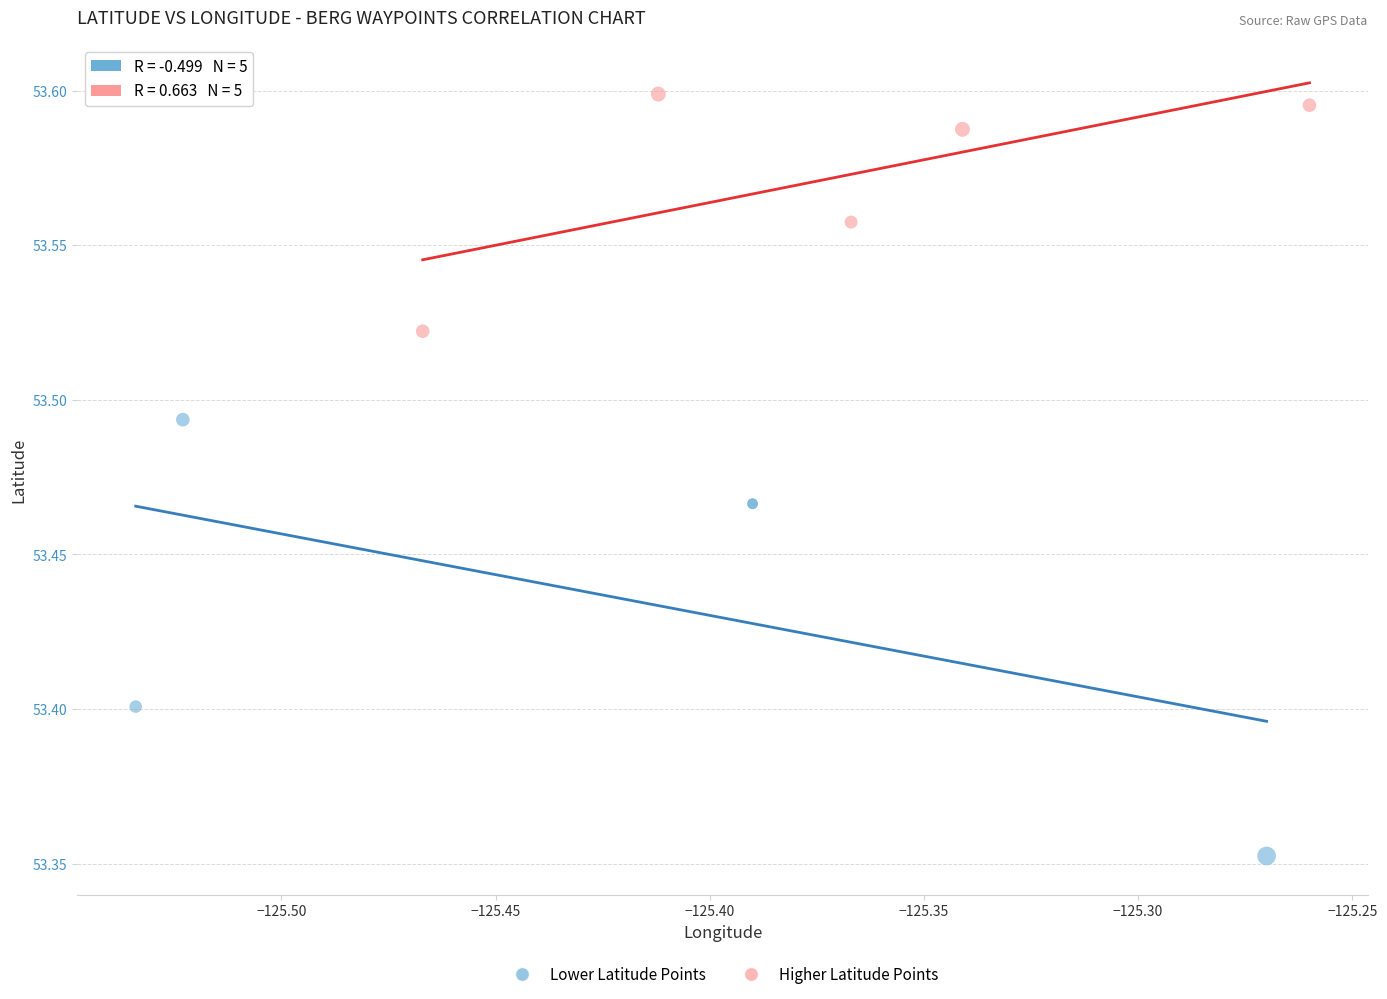

What are all the series names shown in the legend?

Lower Latitude Points, Higher Latitude Points